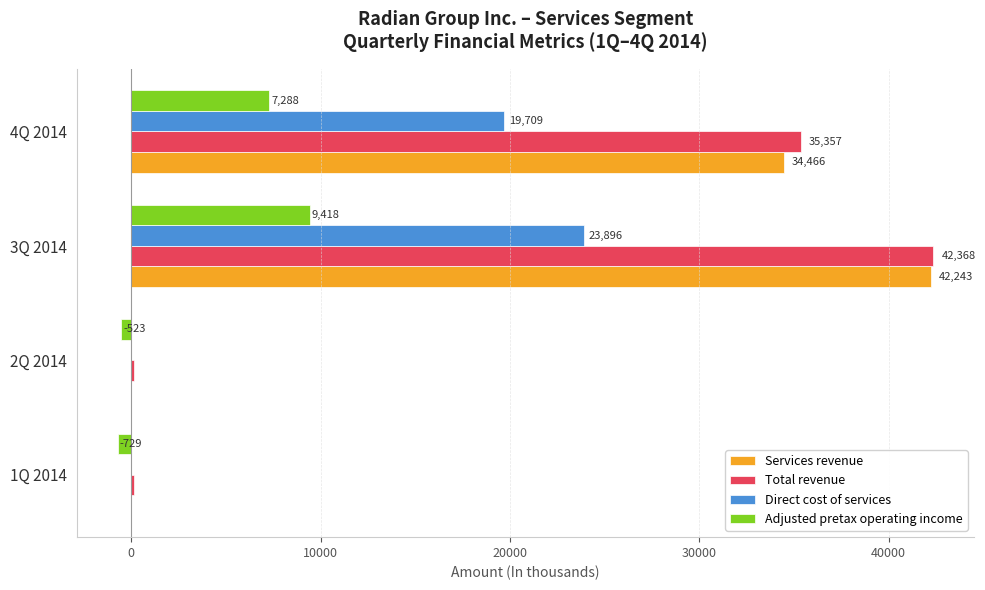

The Services revenue series shows -25859 at 2Q 2014. True or false?

False